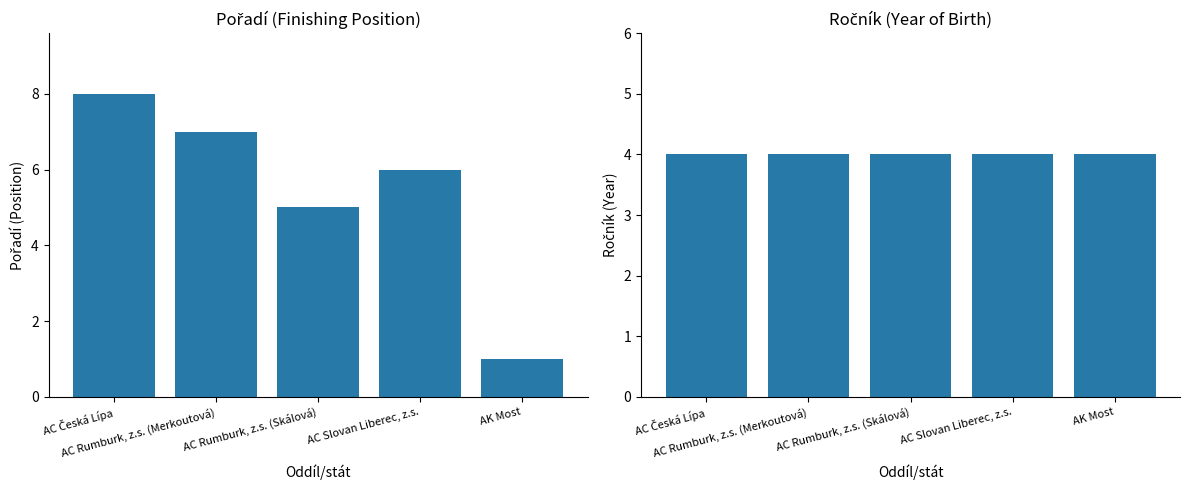

Count the Pořadí values in the range 5 to 7.

3